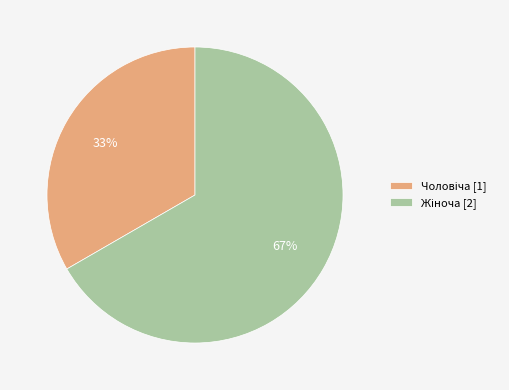

Does any single category account for the majority?

Yes